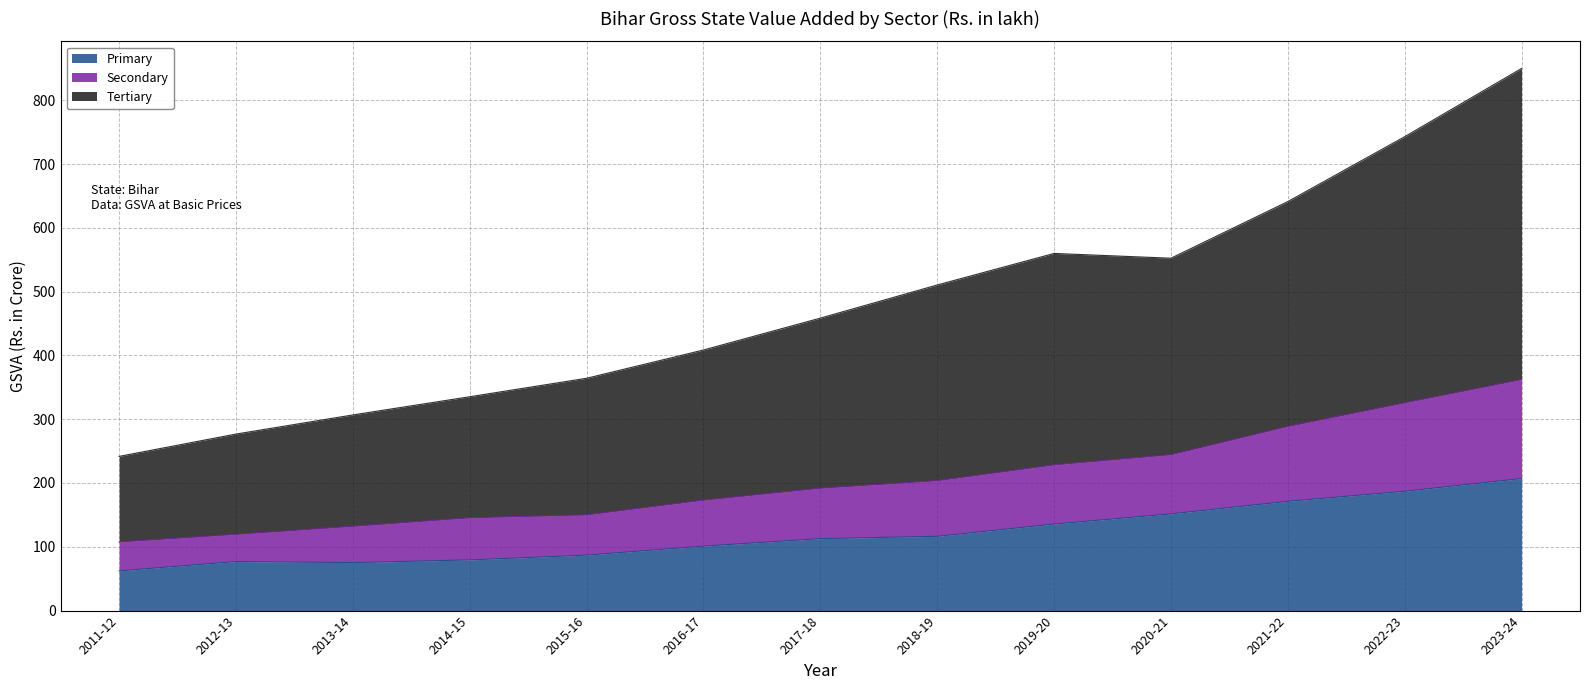

The Secondary series shows 232.9 at 2015-16. True or false?

False